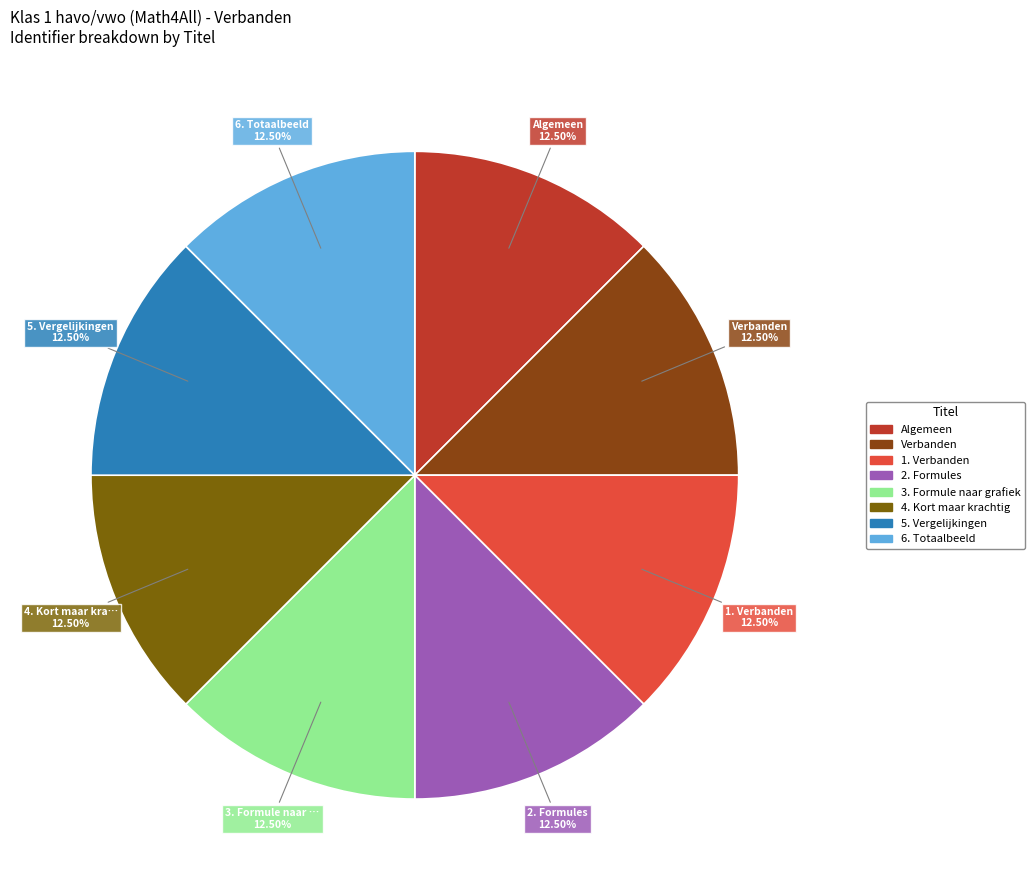

To the nearest percent, what percentage of the pie is 1. Verbanden?

12%